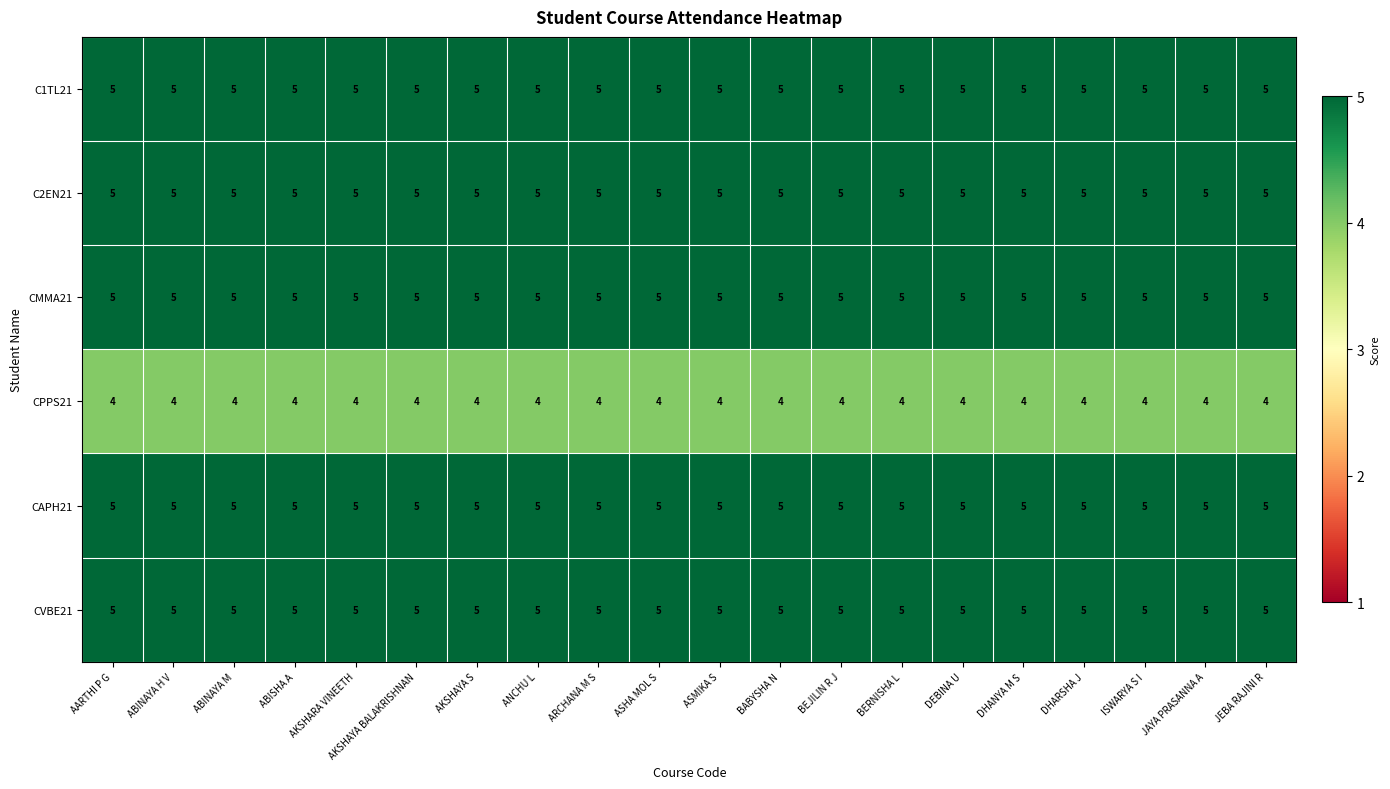

What is the total value across all series at DHANYA M S?

29